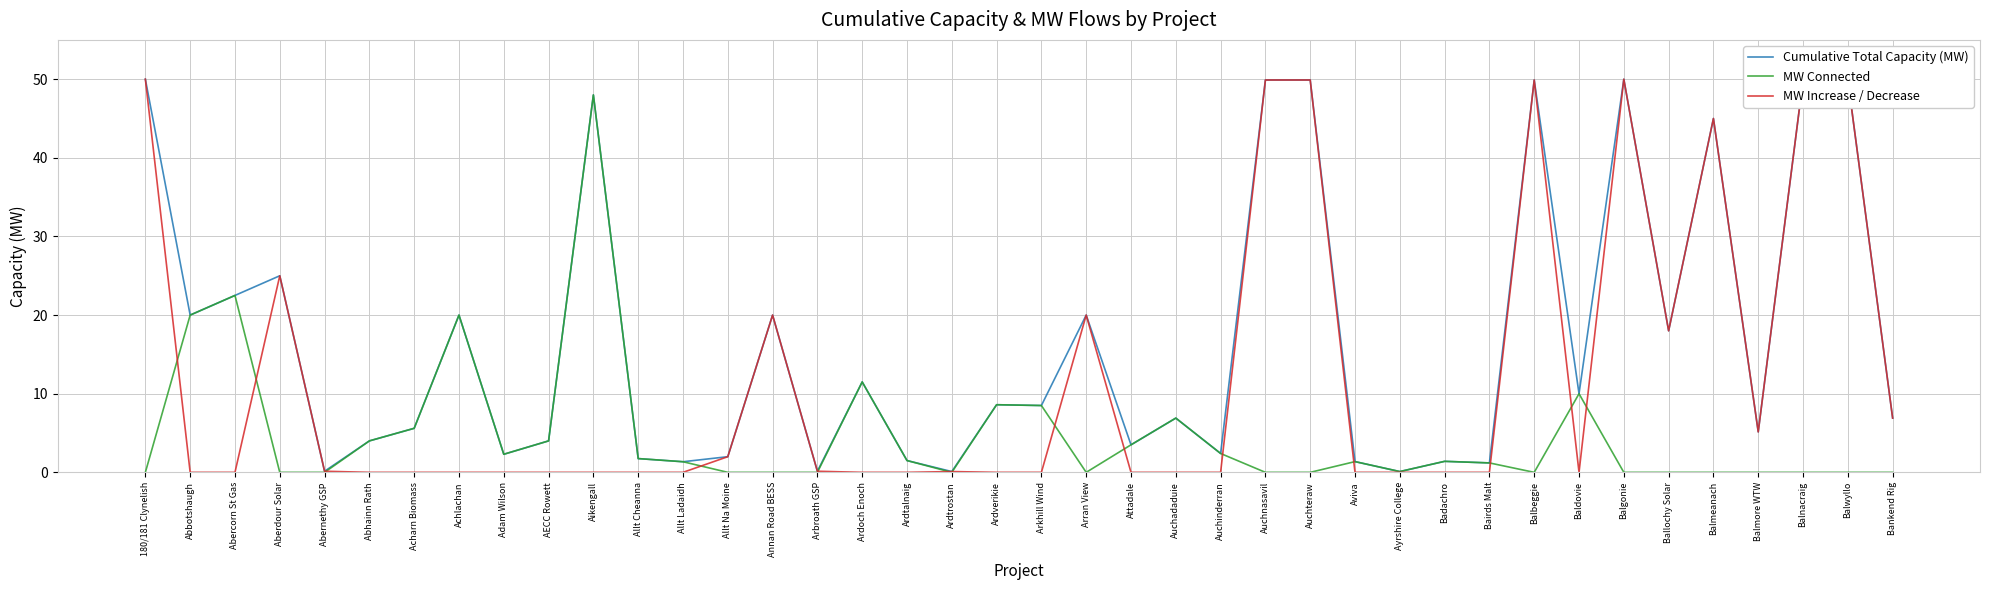

What position from the left is Bairds Malt?

31